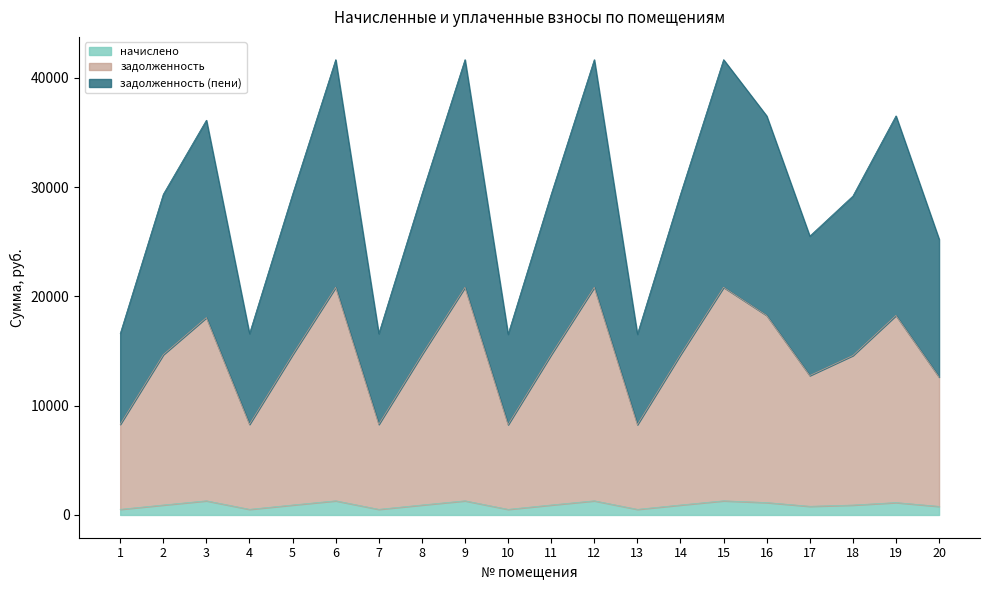

What are all the series names shown in the legend?

начислено, задолженность, задолженность (пени)